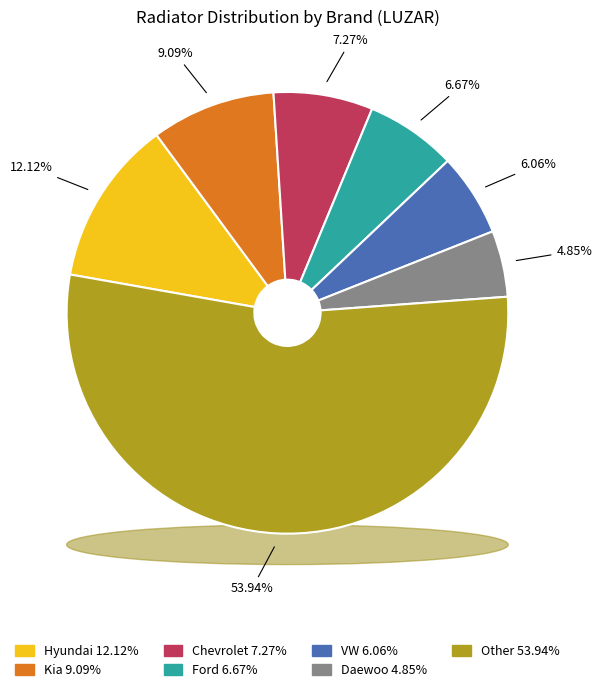

To the nearest percent, what is the average slice percentage?

14%